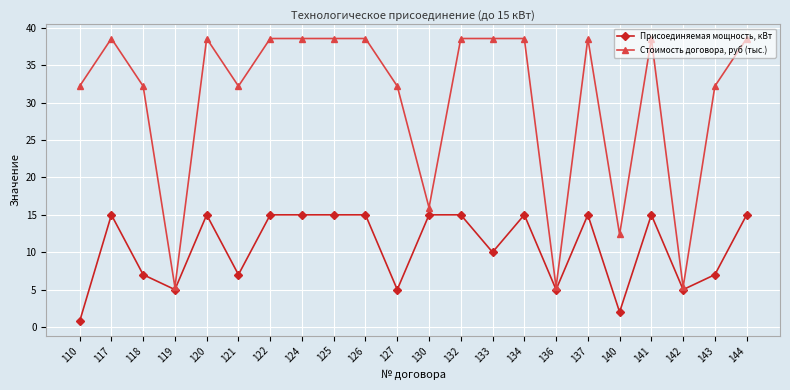

What is the total value across all series at 122?

53.6